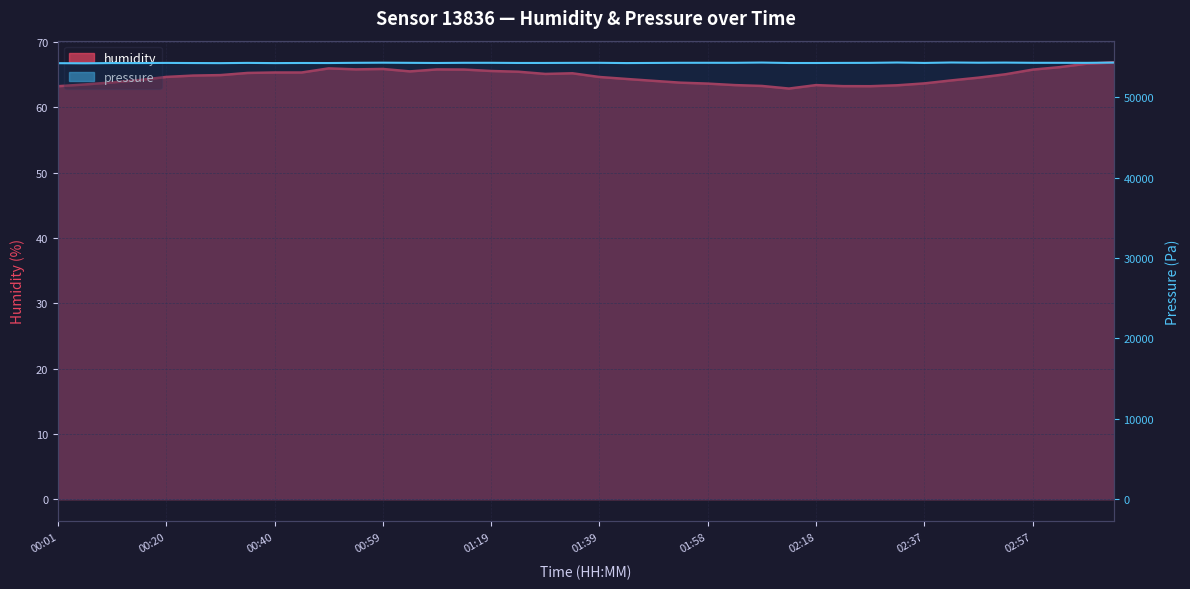

What is the change in value from 00:25 to 01:48?

-0.8